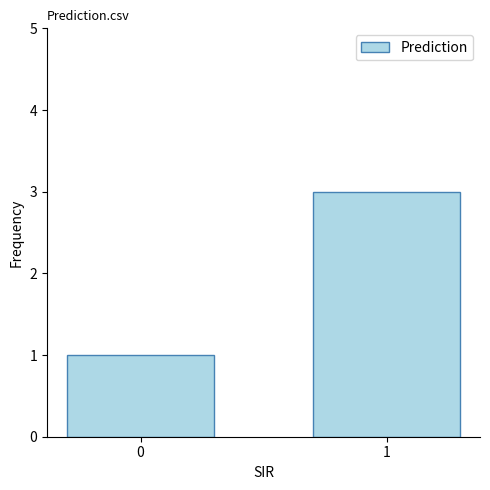

How many bars are there in total?

2